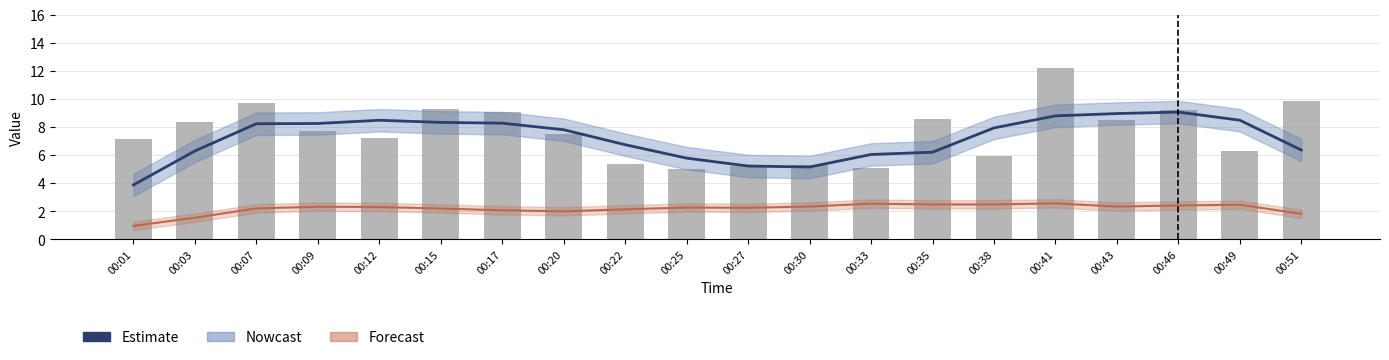

What is the total value across all series at 00:20?

15.3